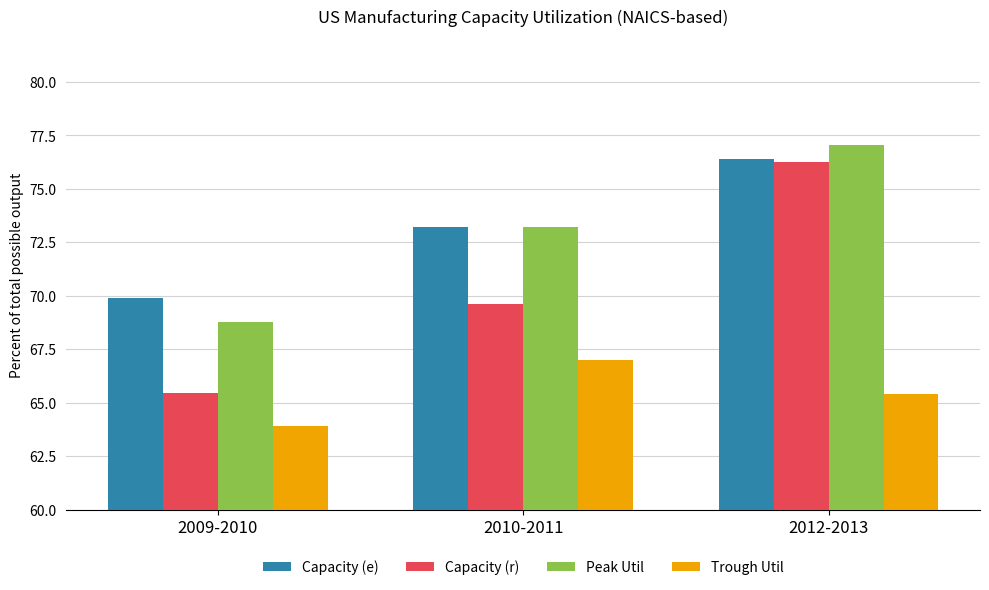

Rank the categories by Capacity (r) value from lowest to highest.

2009-2010, 2010-2011, 2012-2013